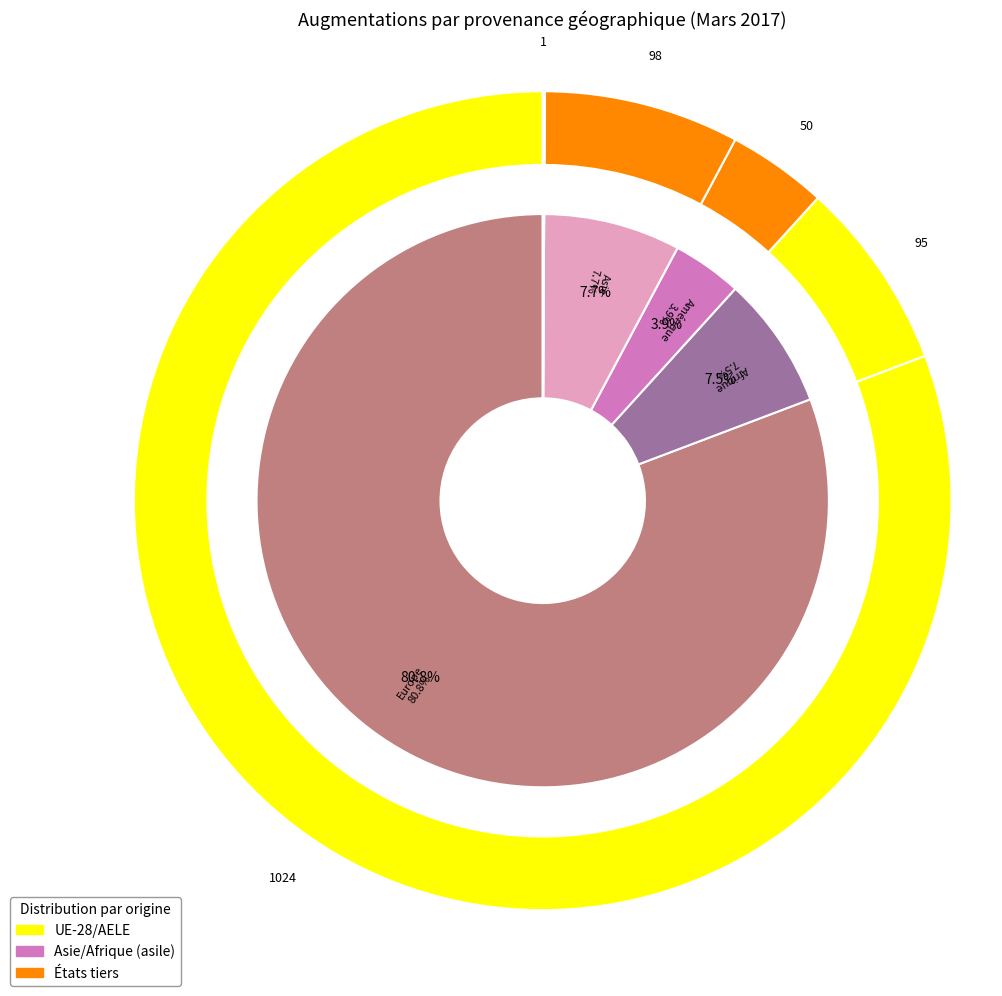

To the nearest percent, what percentage of the pie is Asie?

8%